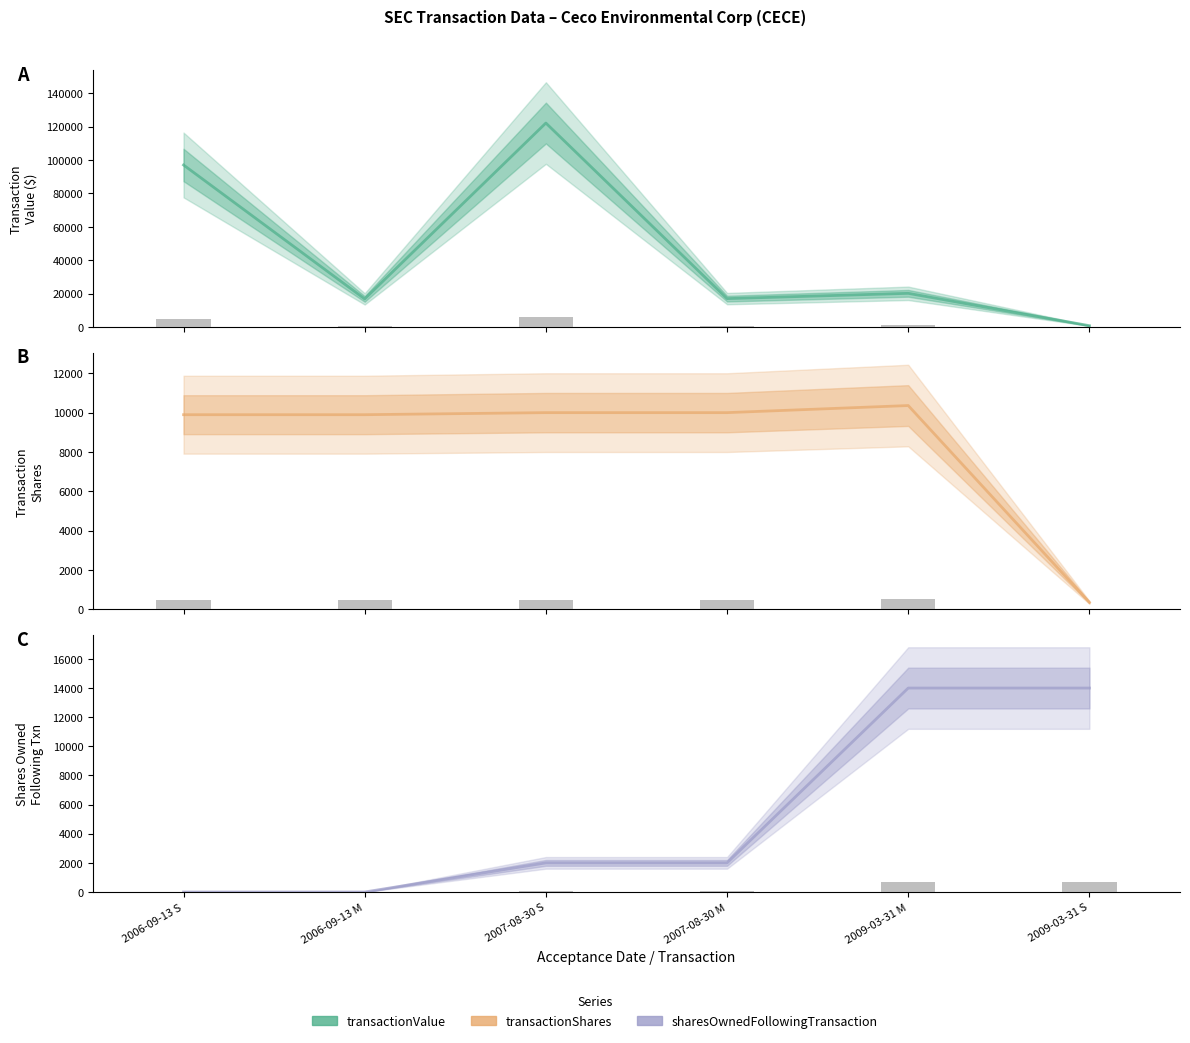

How many data points in transactionValue are above 20165?

2